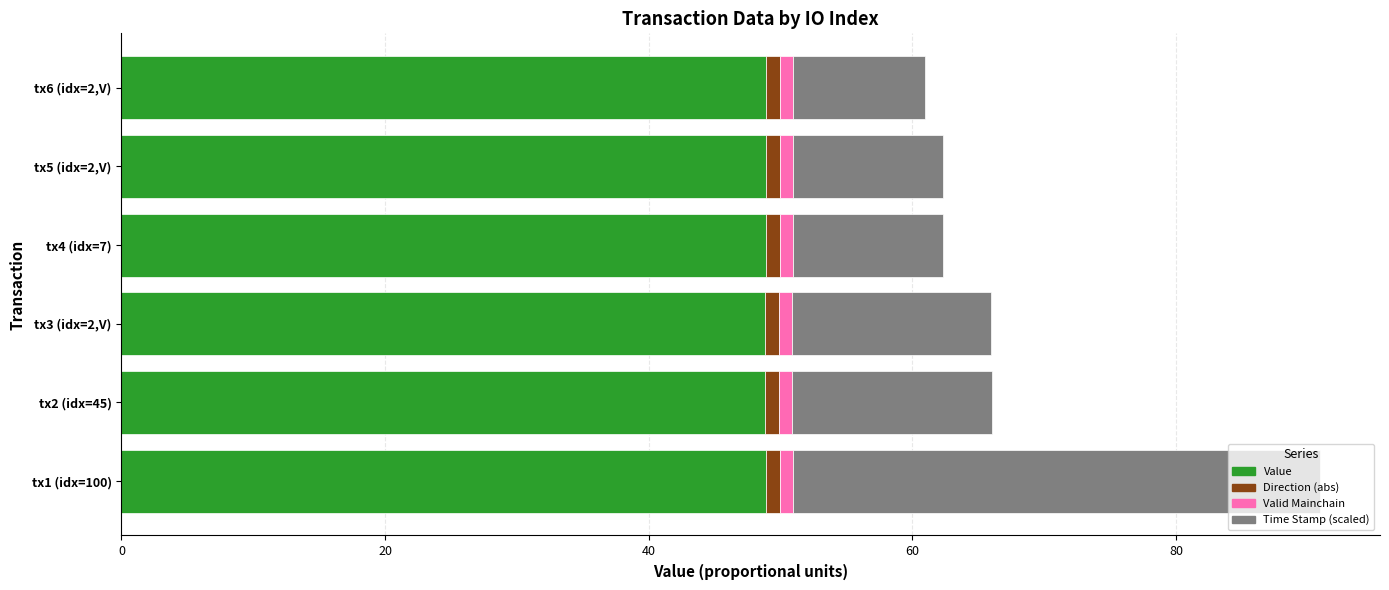

What is the highest value of the Value series?

48.9